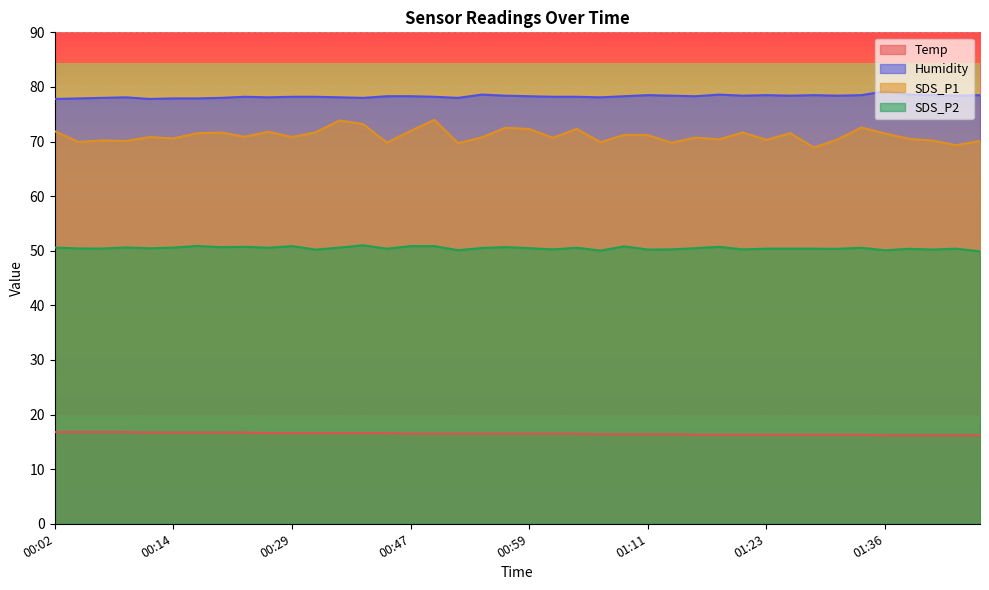

At which label is SDS_P2 closest to 50?

01:06